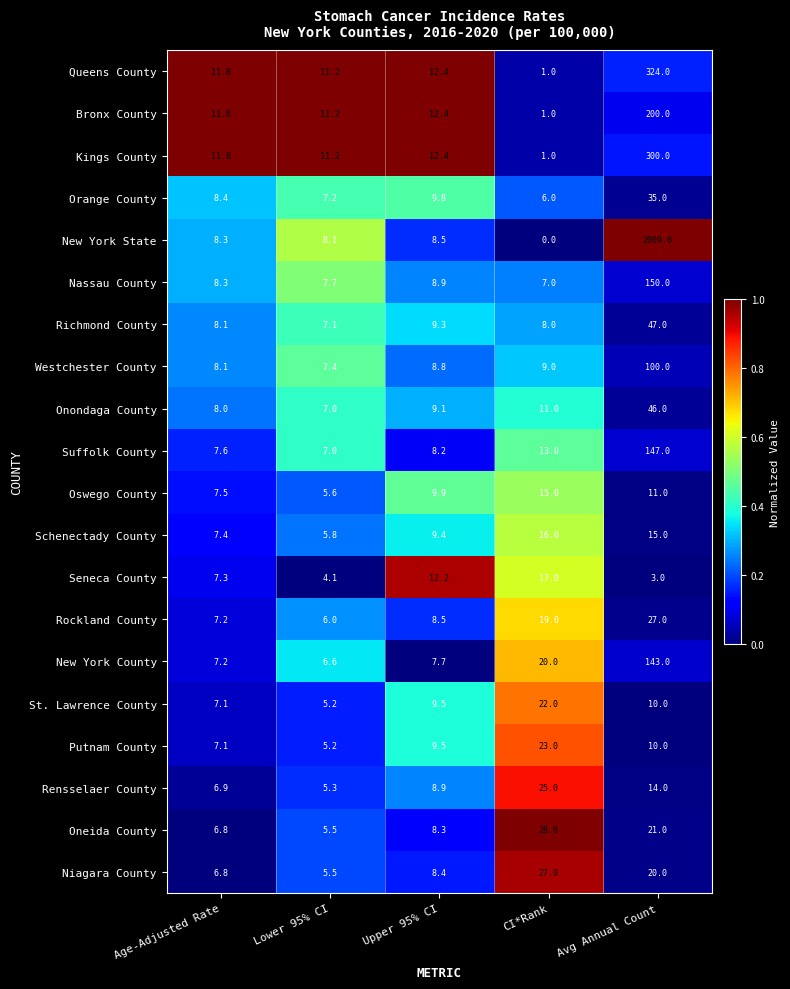

The Orange County series shows 21.7 at Avg Annual Count. True or false?

False